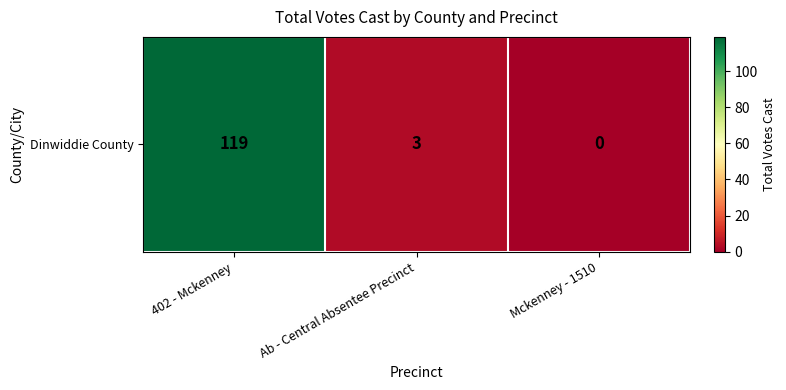

Rank the categories by value from lowest to highest.

Mckenney - 1510, Ab - Central Absentee Precinct, 402 - Mckenney